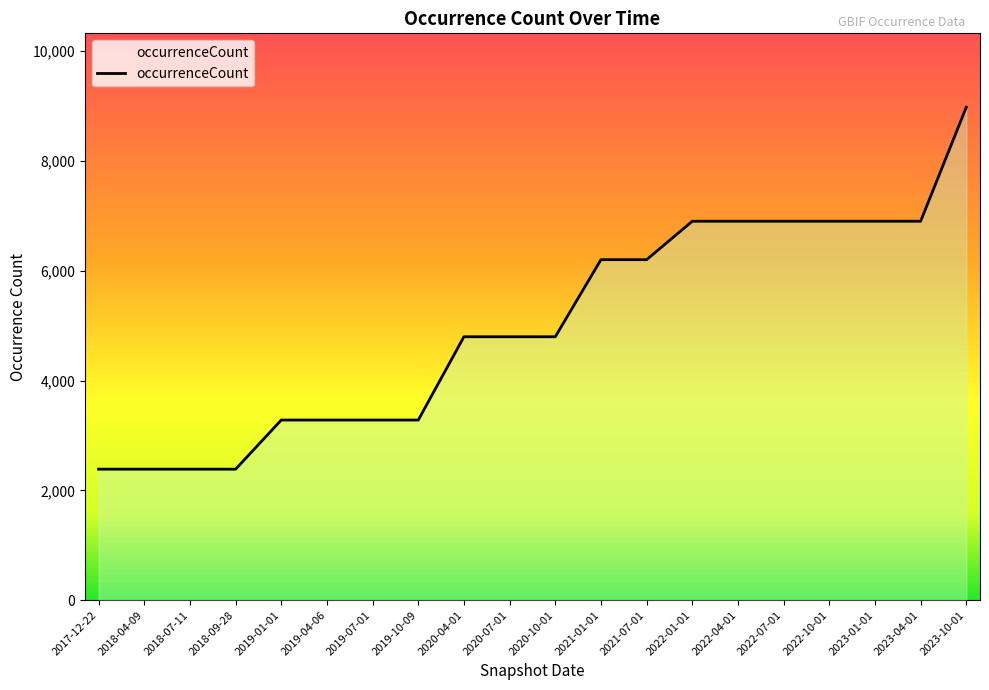

What is the difference between the values at 2017-12-22 and 2020-10-01?

2412